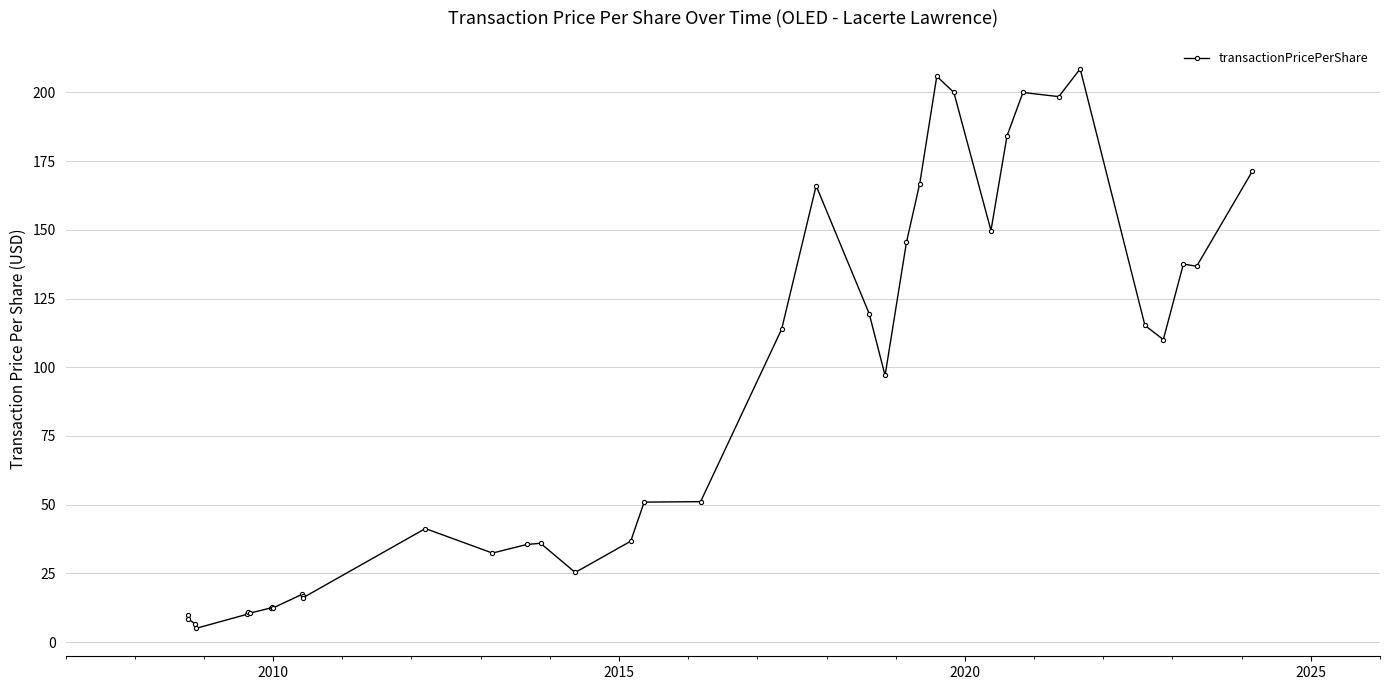

Reading left to right, transcribe all the data shown in this chart.

9.8	8.5	6.7	5.0	10.1	11.0	10.6	12.5	12.6	12.4	17.4	16.6	16.7	16.2	41.3	32.4	35.6	36.0	25.4	36.7	50.9	51.1	113.9	166.0	119.5	97.0	145.5	166.8	205.8	200.0	149.8	184.2	200.0	198.4	208.6	115.2	110.1	137.6	136.7	171.3